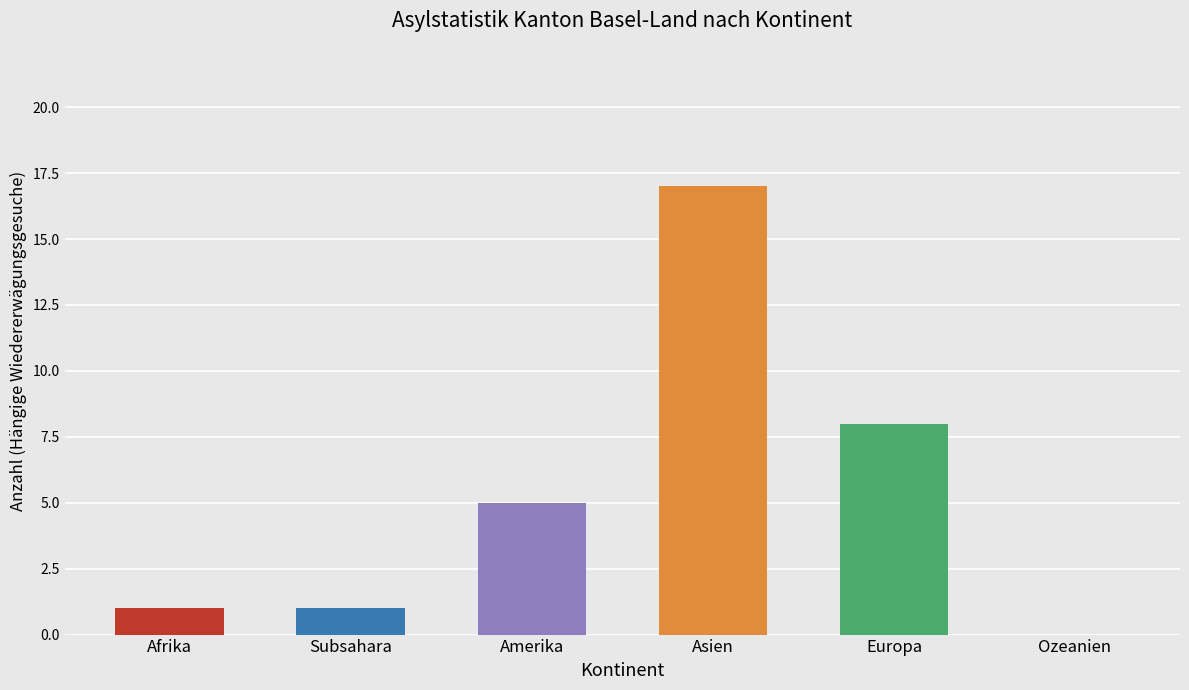

Are the bars grouped side by side (vs. stacked)?

Yes